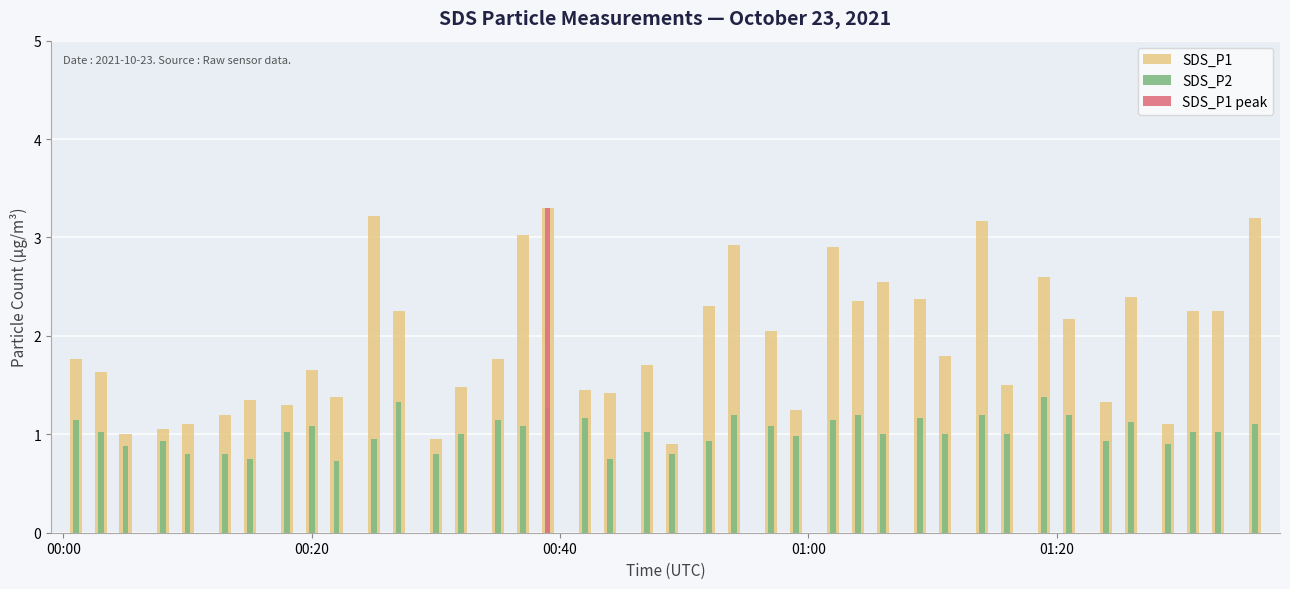

What is the minimum value shown in the chart?

0.7